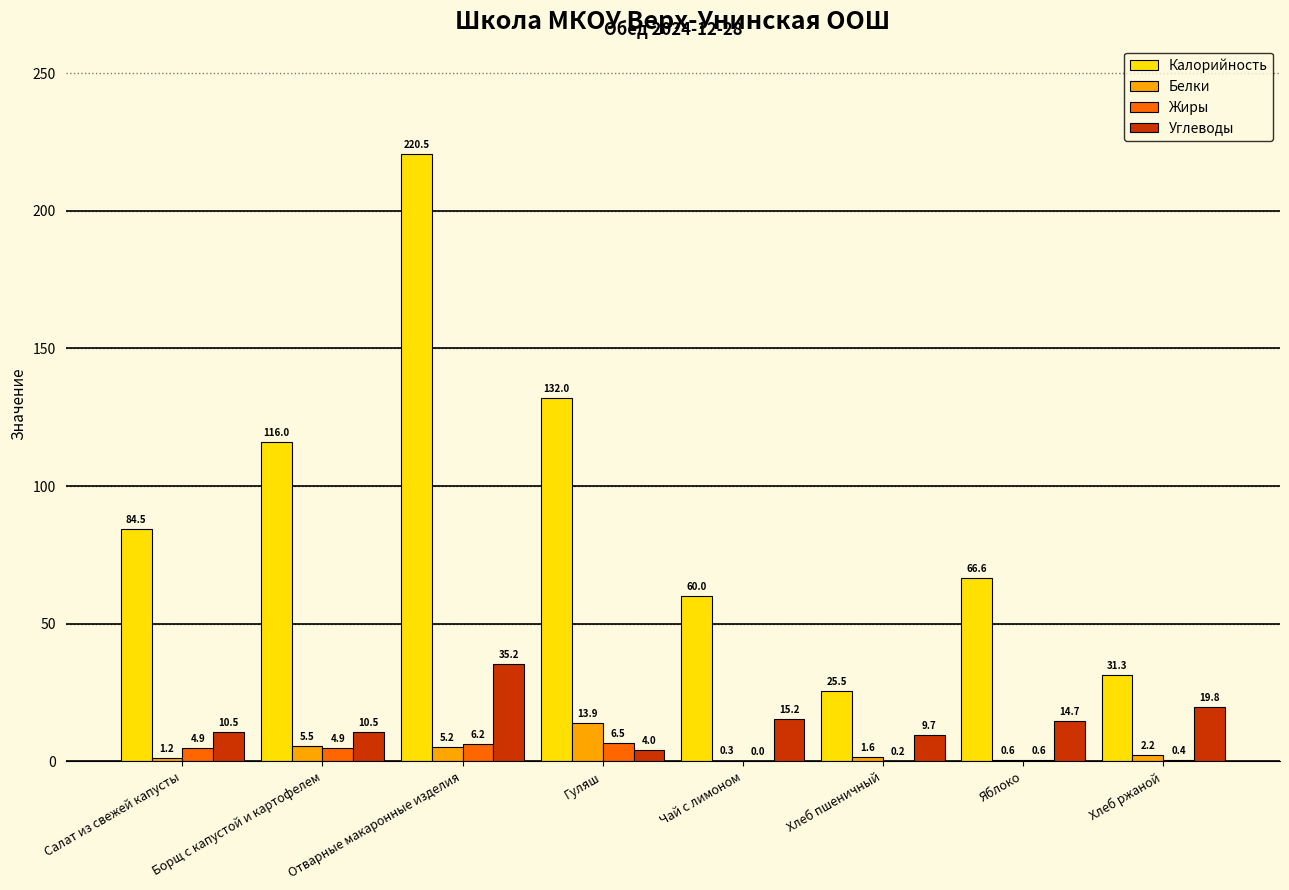

What is the sum of all Калорийность values?

736.4